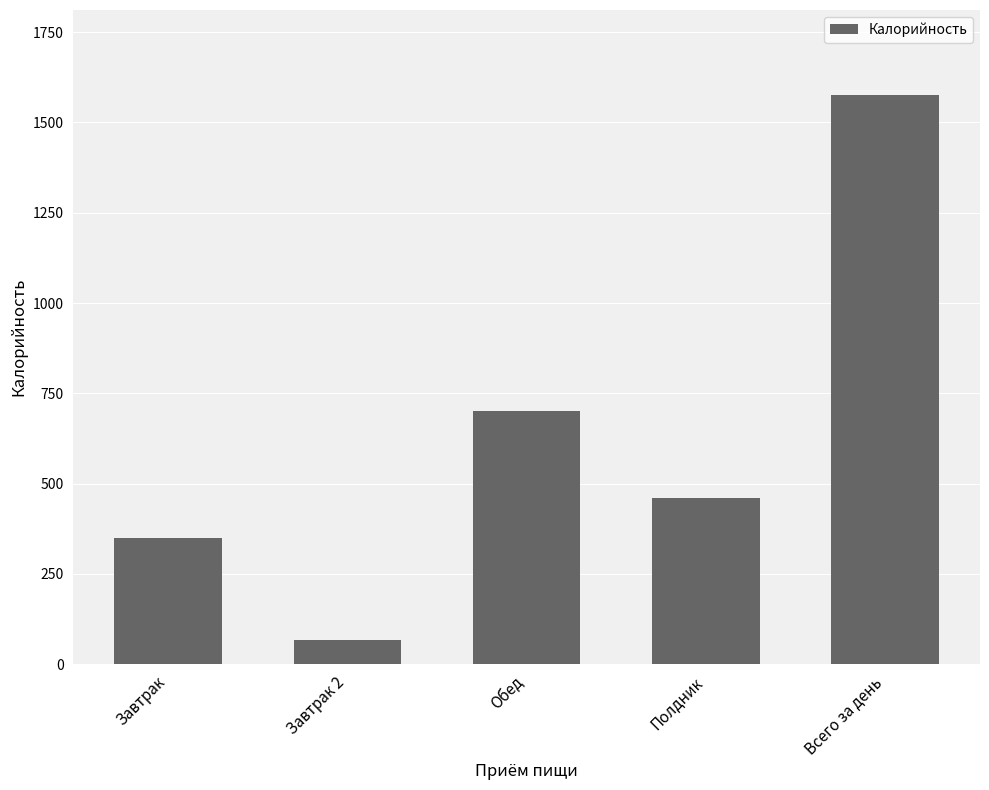

The chart shows a value of 349 at Завтрак. True or false?

True